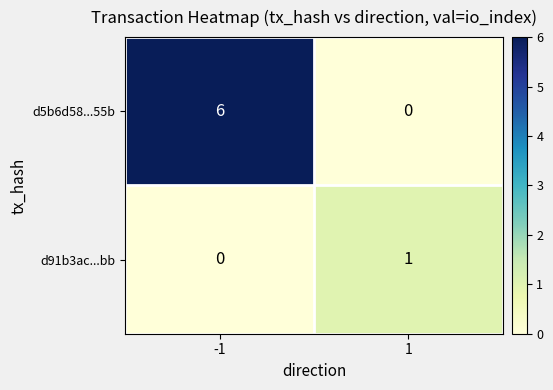

The value of d5b6d58...55b at -1 is 11. True or false?

False